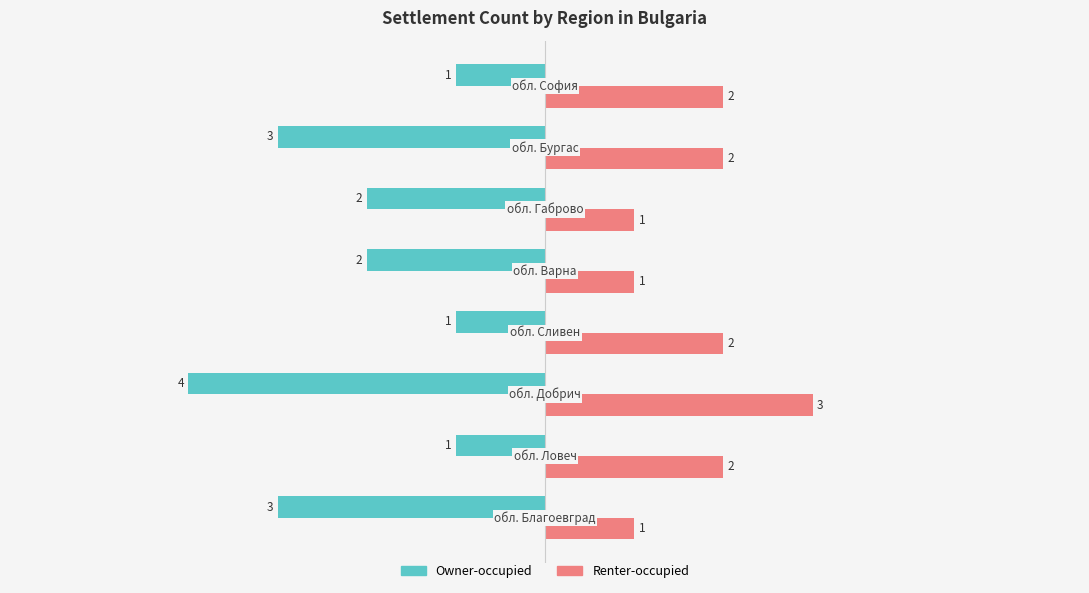

What is the difference between the maximum and minimum values in the Owner-occupied series?

3